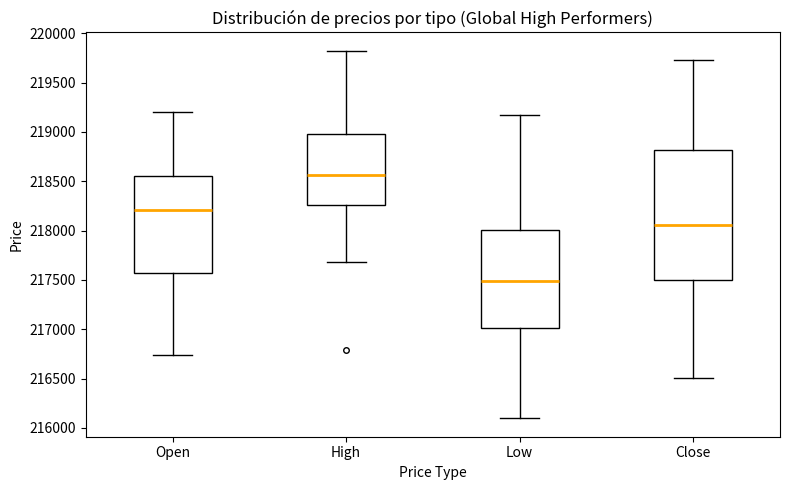

Reading left to right, transcribe this box plot: for each box, give where its median line is, the range the box spans, and where its two whiskers end, as read against the y-axis. The values are not printed on the chart, so give them approximately, as read against the axis.

Open: median 218200, box 217550 to 218550, whiskers 216750 to 219200
High: median 218550, box 218250 to 219000, whiskers 217700 to 219800
Low: median 217500, box 217000 to 218000, whiskers 216100 to 219150
Close: median 218050, box 217500 to 218800, whiskers 216500 to 219750